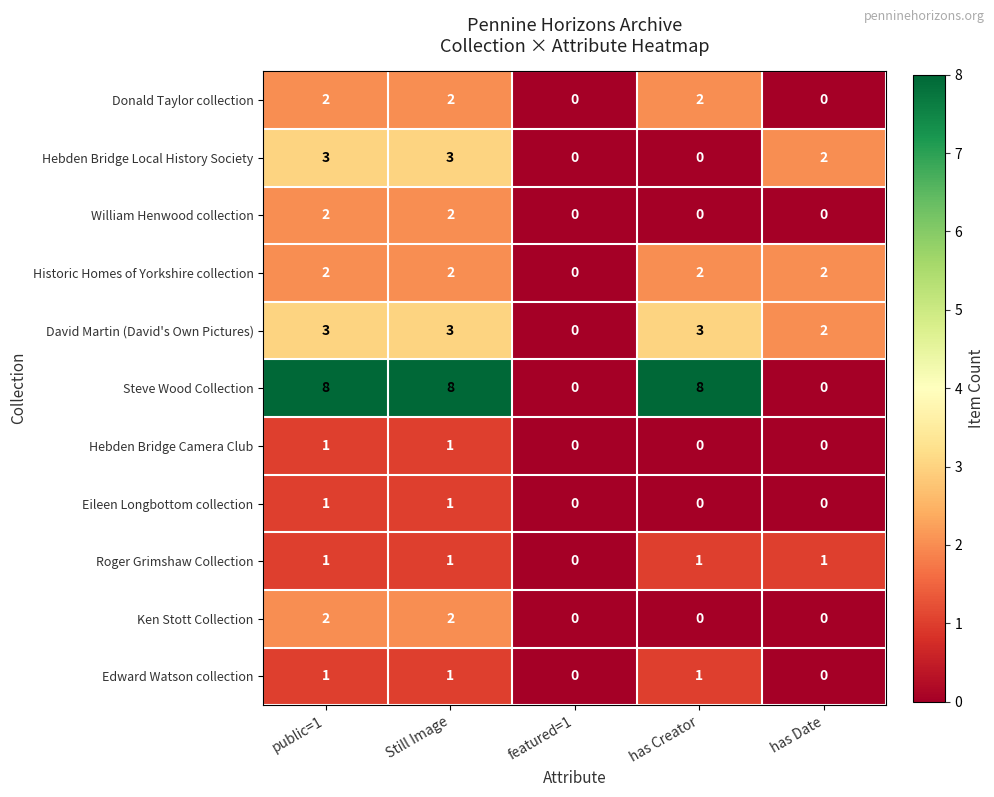

What is the difference between the maximum and second lowest values in the Steve Wood Collection series?

8